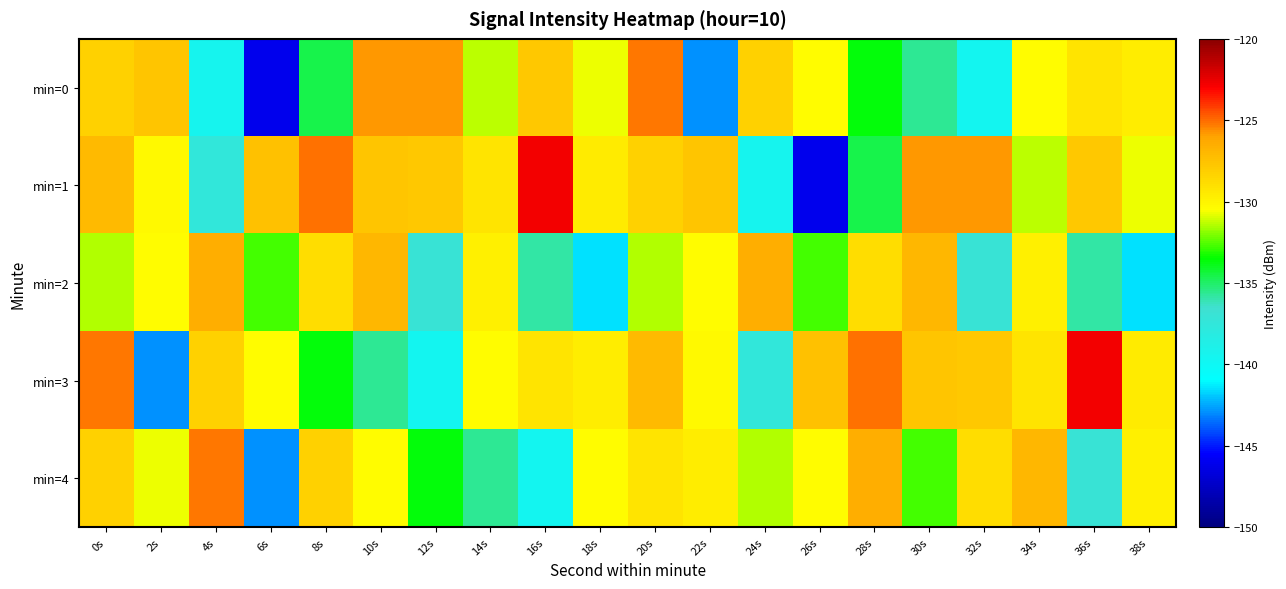

Which series has the widest spread of values?

min=1